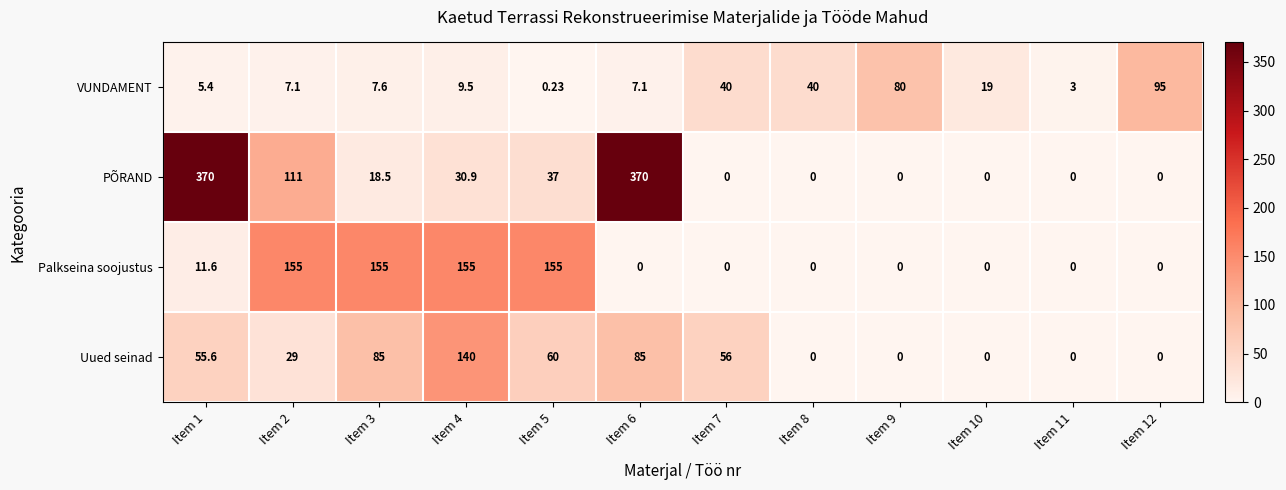

How many data points in Palkseina soojustus are above 0?

5